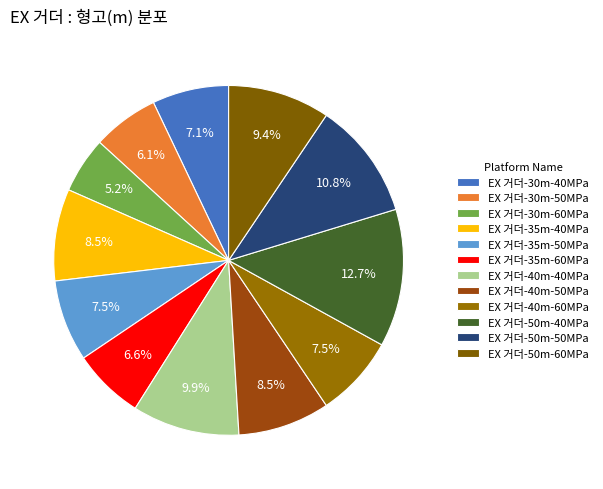

What is the ratio of the value at EX 거더-40m-60MPa to the value at EX 거더-50m-40MPa?

0.6